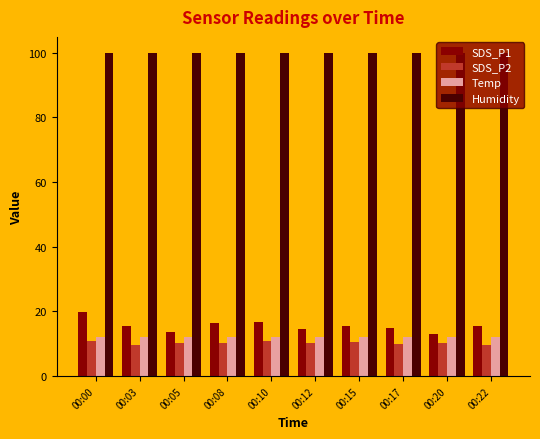

Rank the series by their maximum value, from highest to lowest.

Humidity, SDS_P1, Temp, SDS_P2